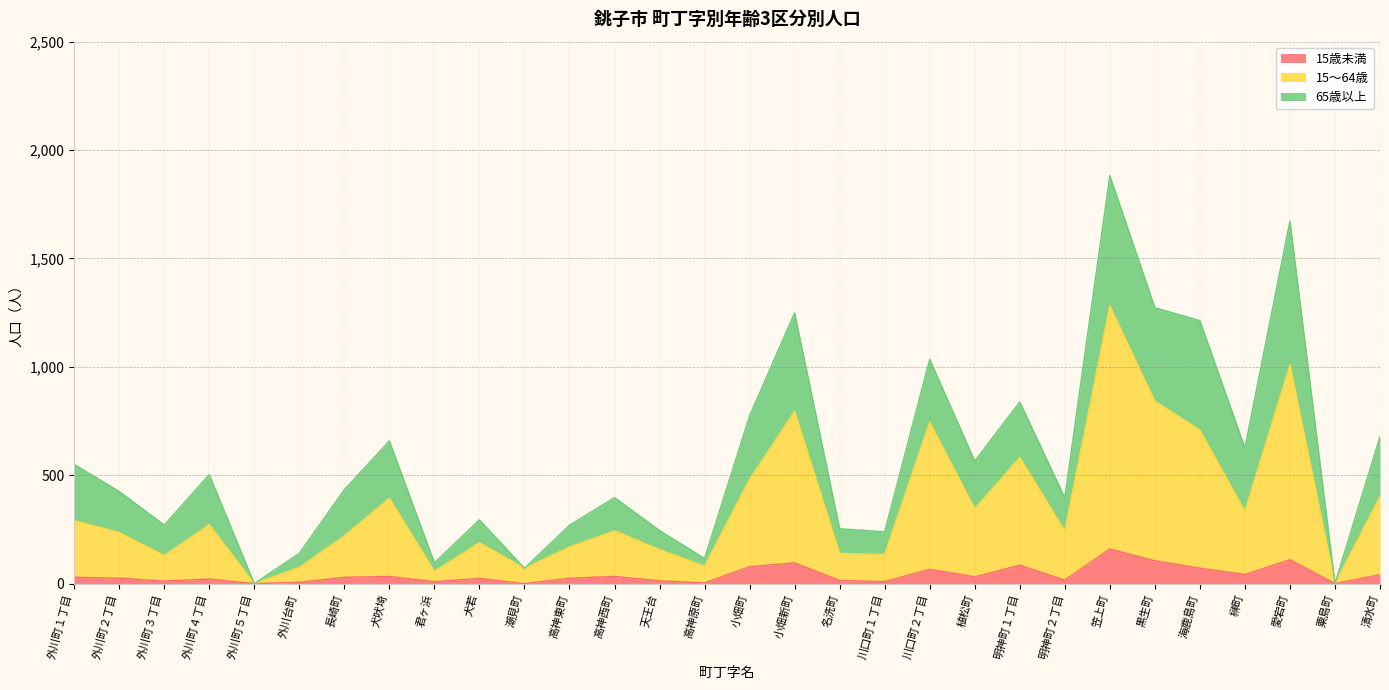

Which category has the highest value in the 15歳未満 series?

笠上町